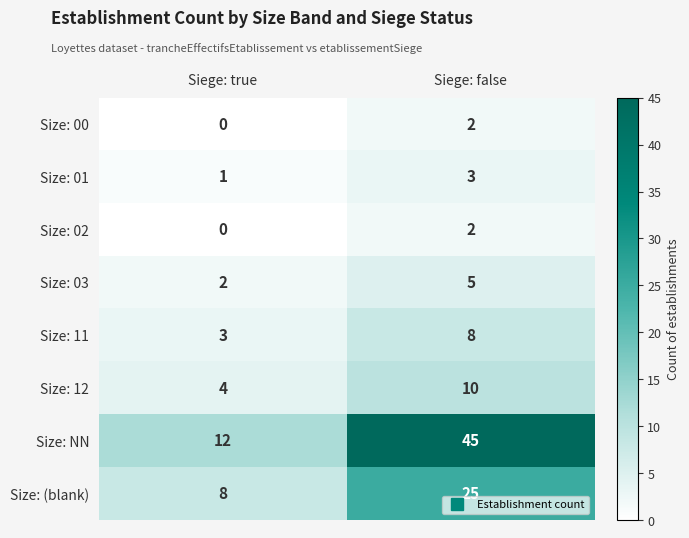

Which series has the largest total across all categories?

Size: NN